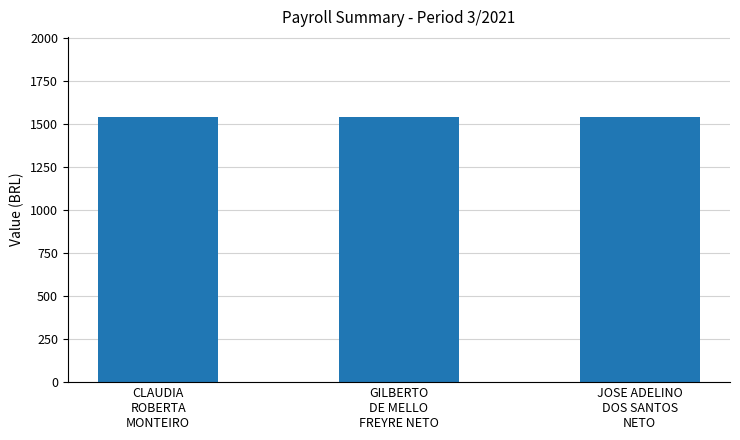

How many values are below 1545?

3